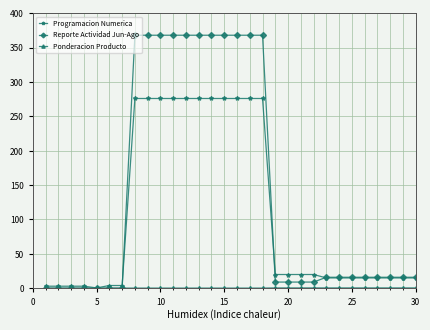

At how many categories does at least one series exceed 33?

11